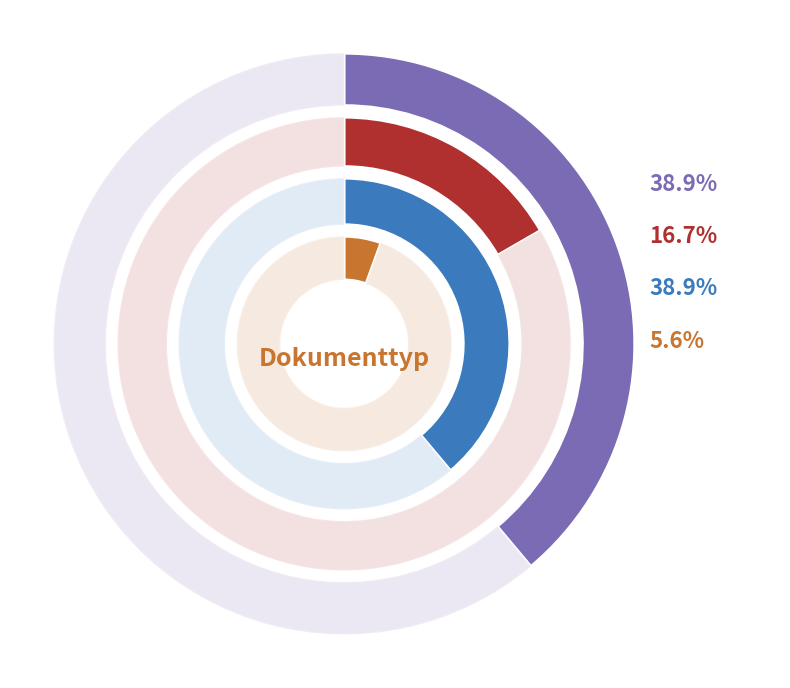

Is the sum of misc and Wissenschaftlicher Artikel greater than half?

Yes